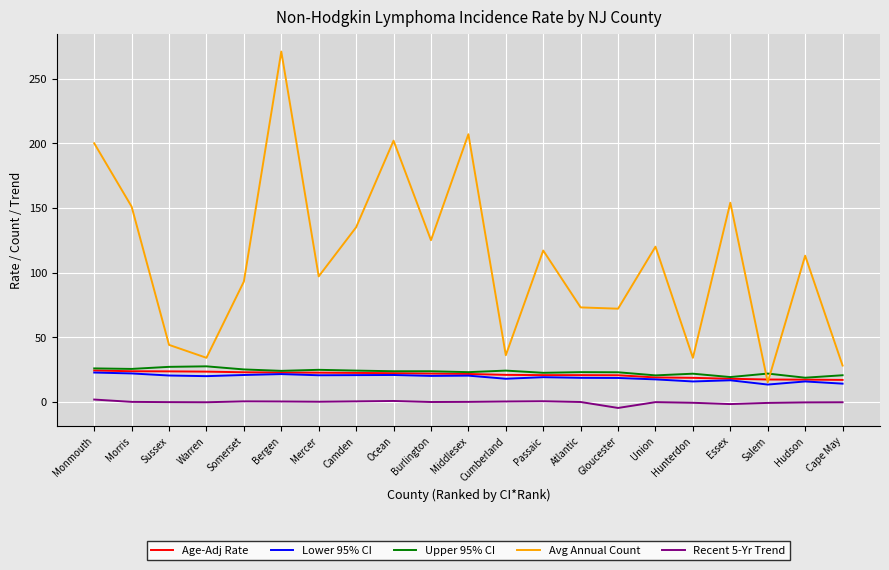

True or false: Recent 5-Yr Trend and Lower 95% CI cross at least once.

False